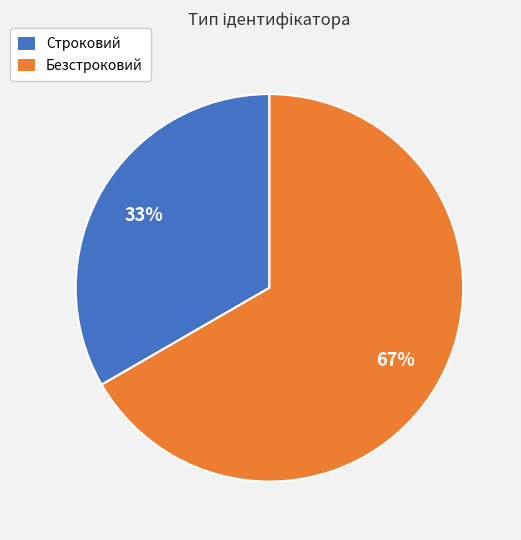

Does any single category account for the majority?

Yes